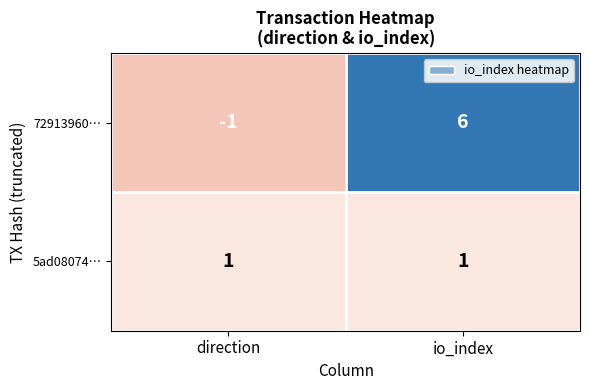

Which series has the largest total across all categories?

72913960…